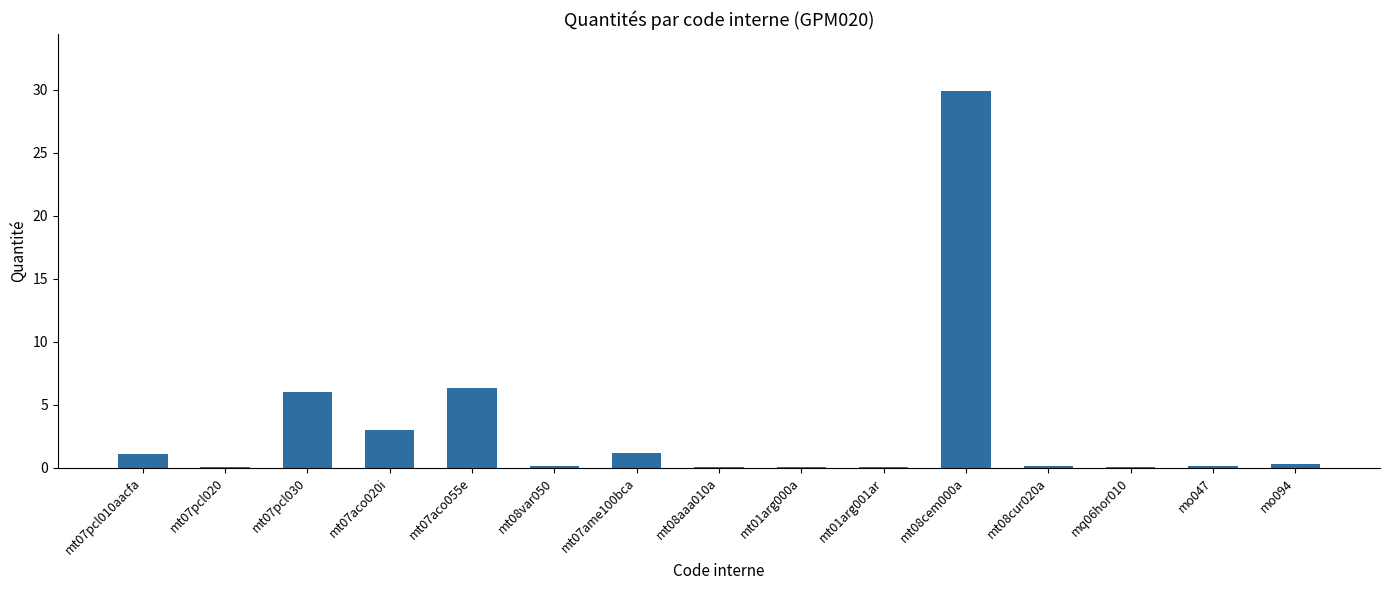

What is the sum of all values?

48.3